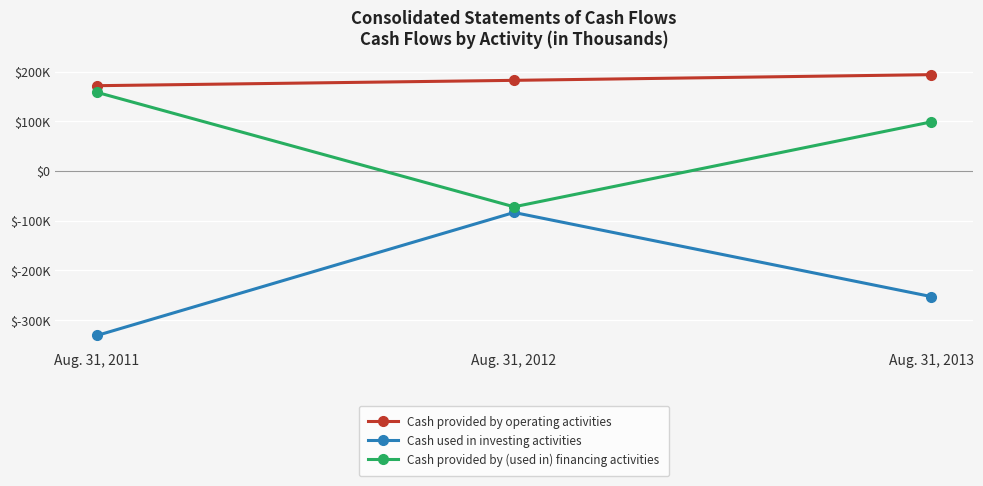

Rank the categories by Cash used in investing activities value from highest to lowest.

Aug. 31, 2012, Aug. 31, 2013, Aug. 31, 2011